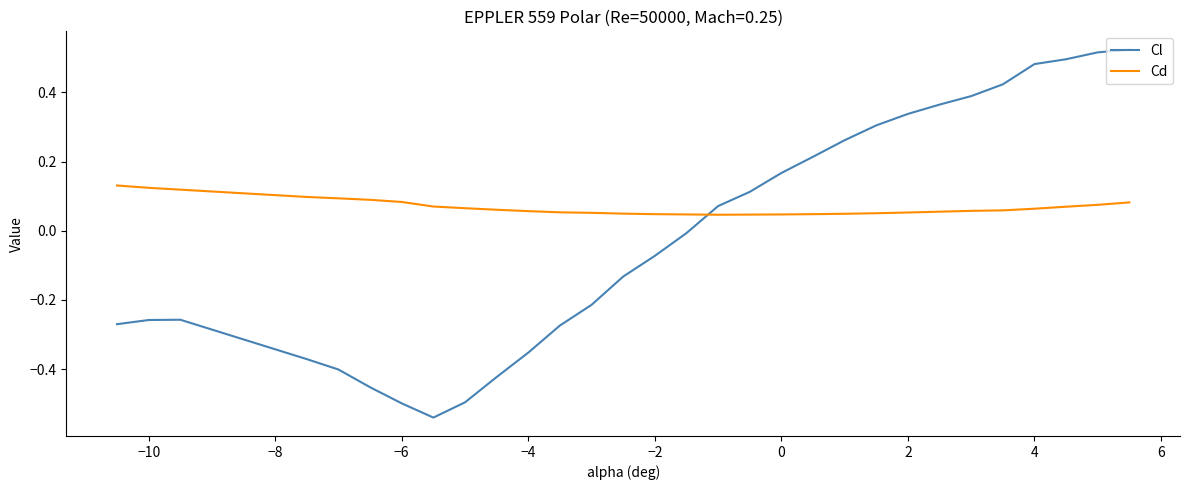

Which series has the largest total across all categories?

Cd